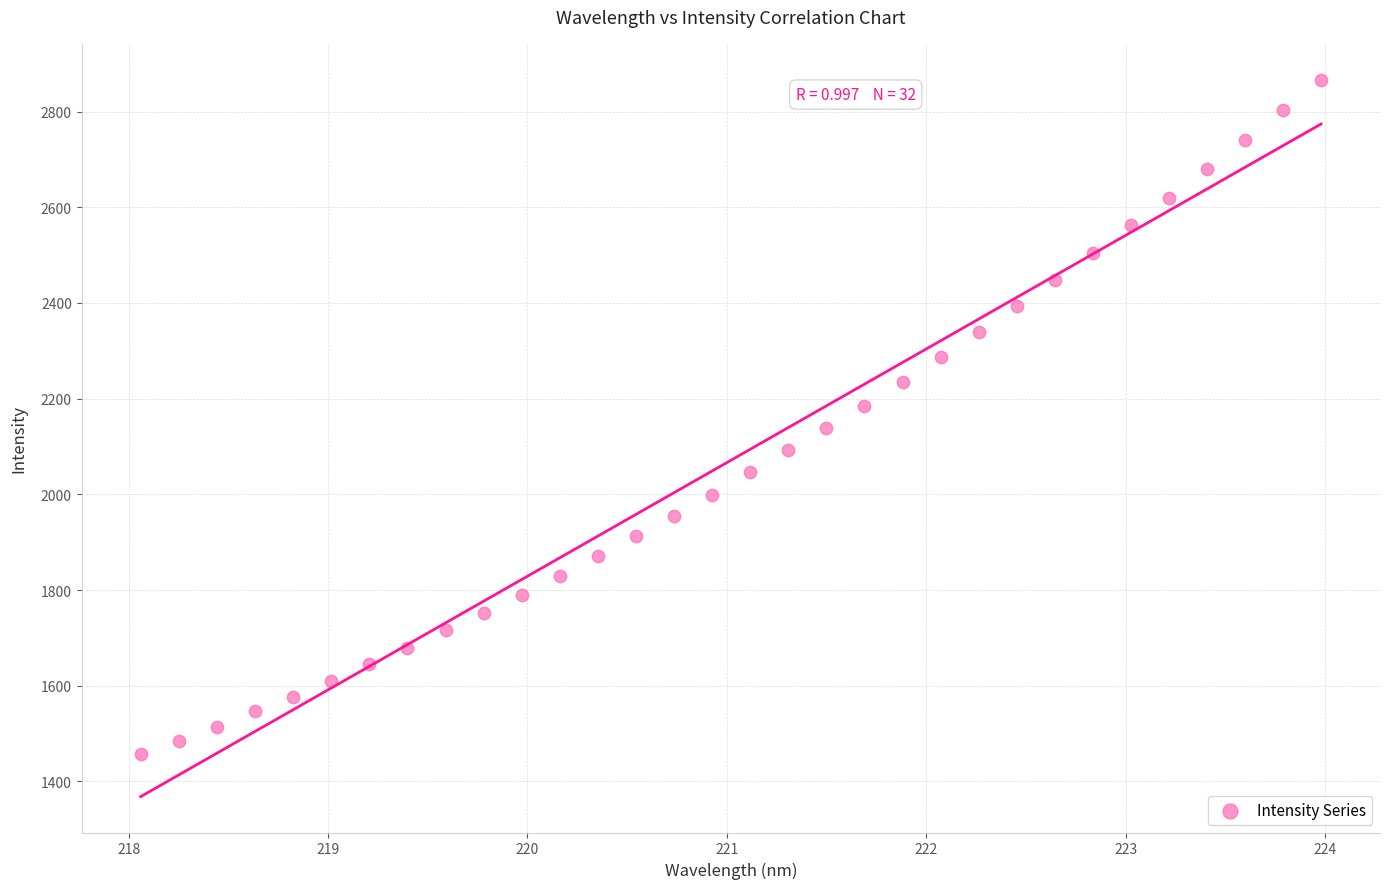

What is the range of Y values (max minus min)?

1409.4